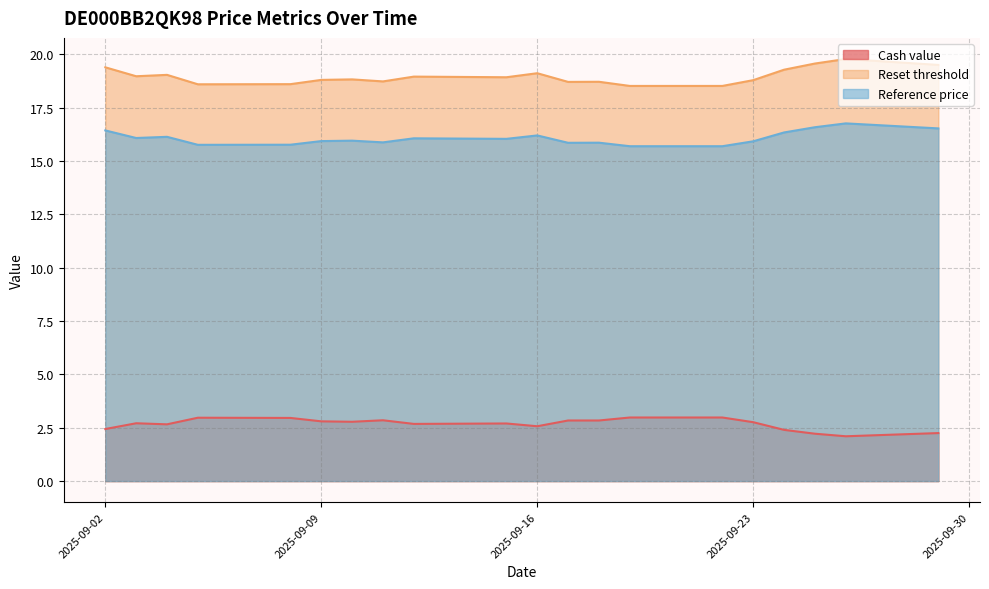

What is the difference between the highest and lowest values at 2025-09-04?

16.4